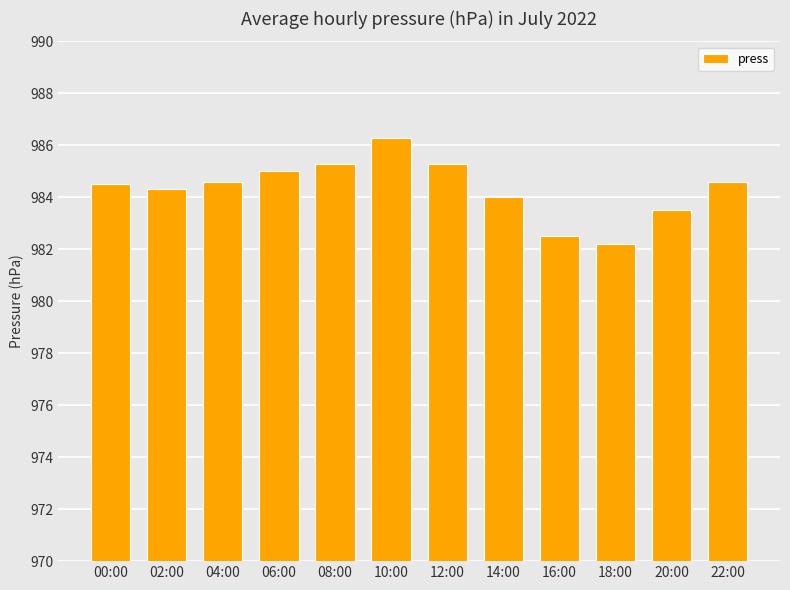

What is the maximum value shown in the chart?

986.3